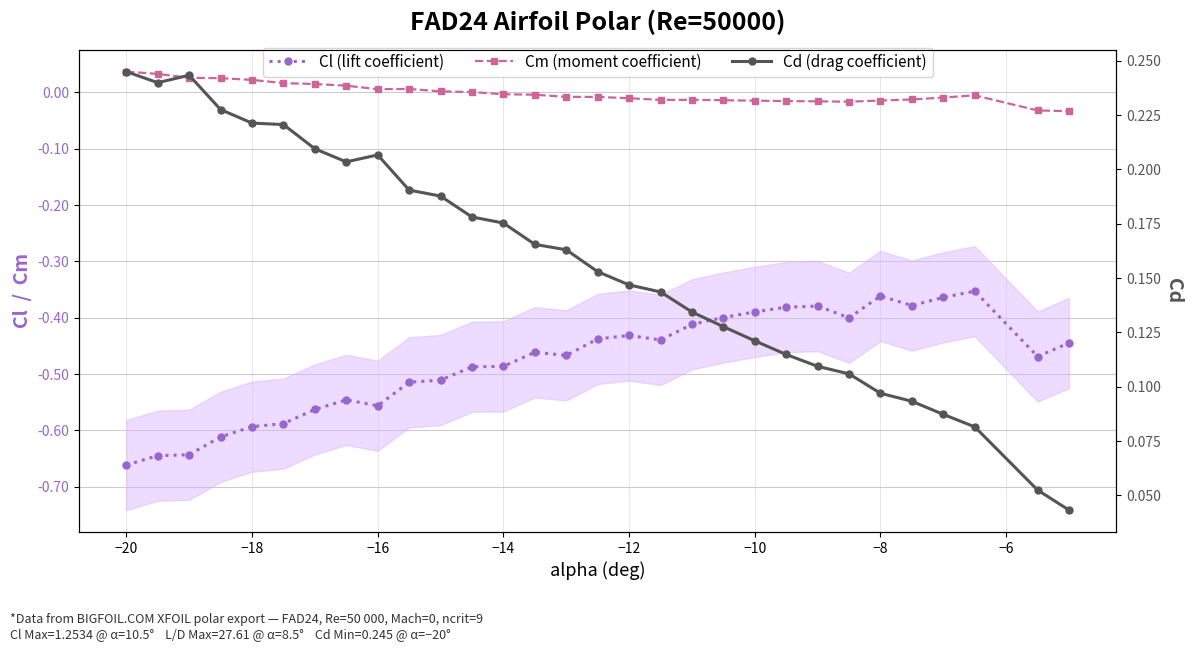

What is the average value of the Cl (lift coefficient) series?

-0.5